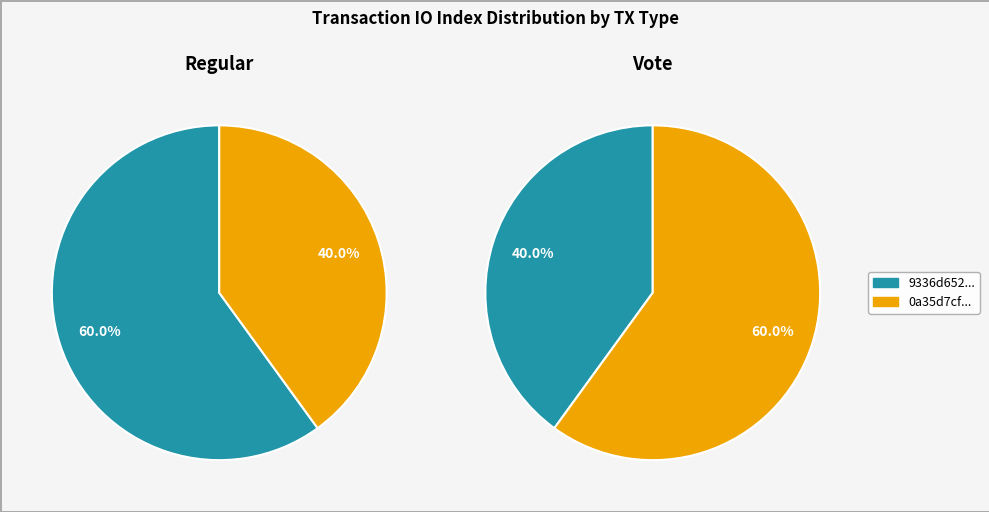

To the nearest percent, what is the average slice percentage?

50%